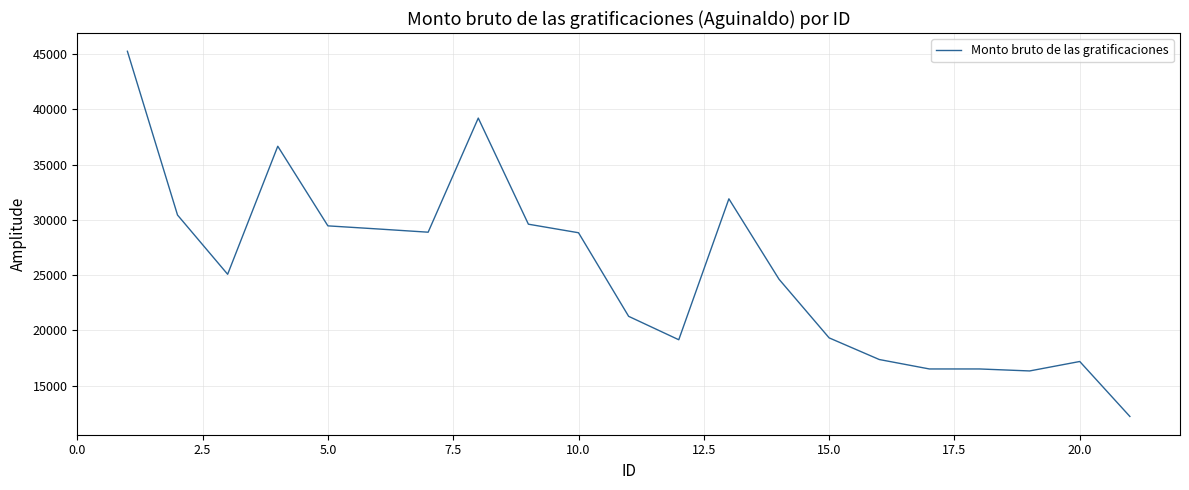

What is the maximum value shown in the chart?

45261.1